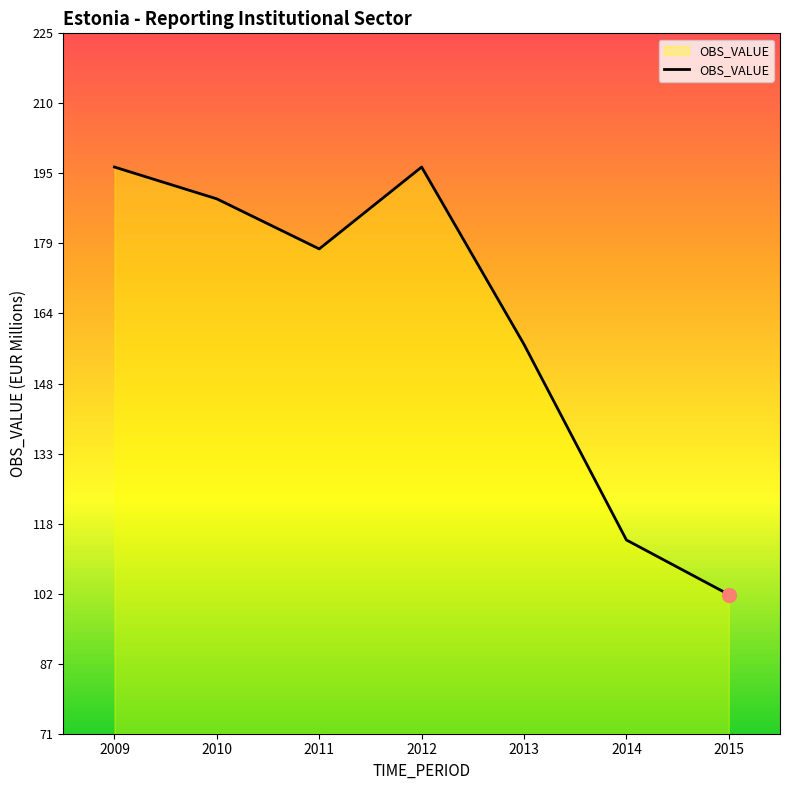

Which category has the lowest value across all series?

2015